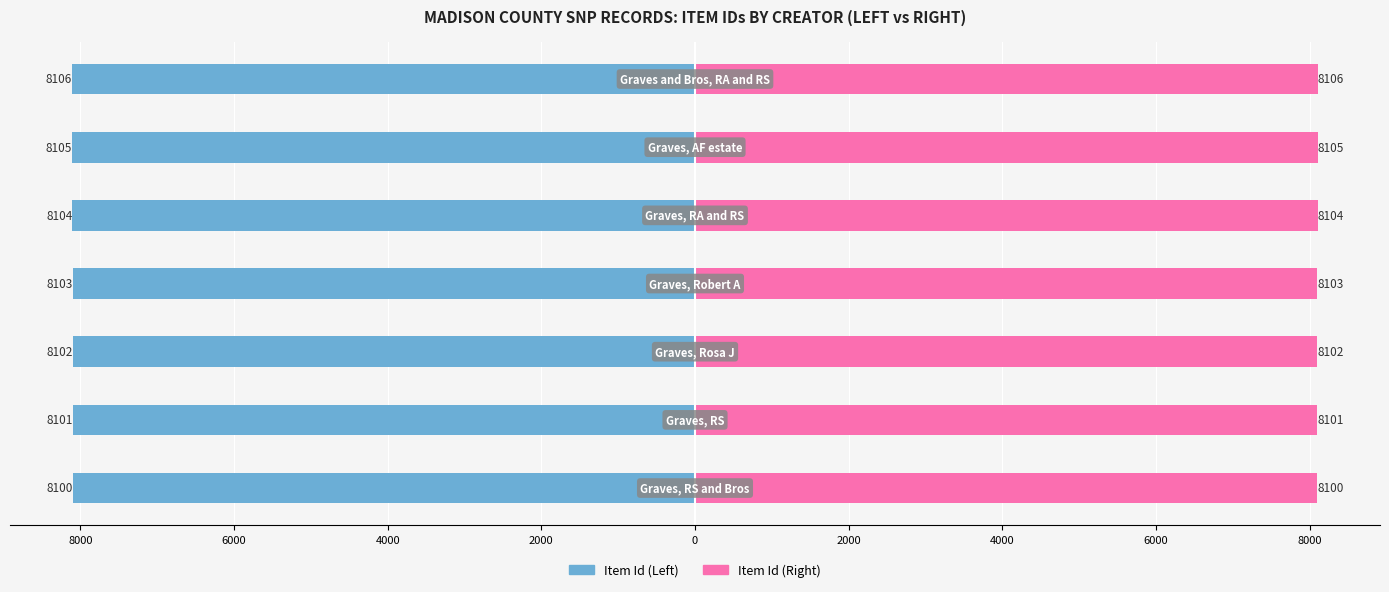

Which has a higher value, 8000 or 6000?

8000